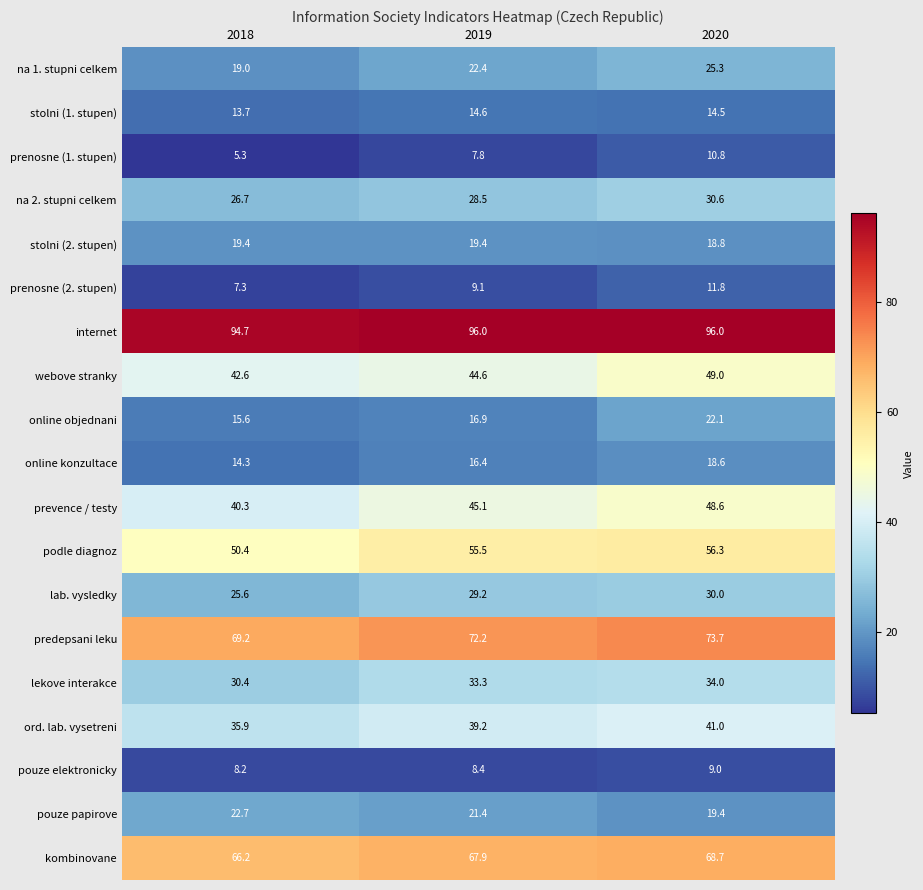

The online objednani series shows 4.9 at 2020. True or false?

False